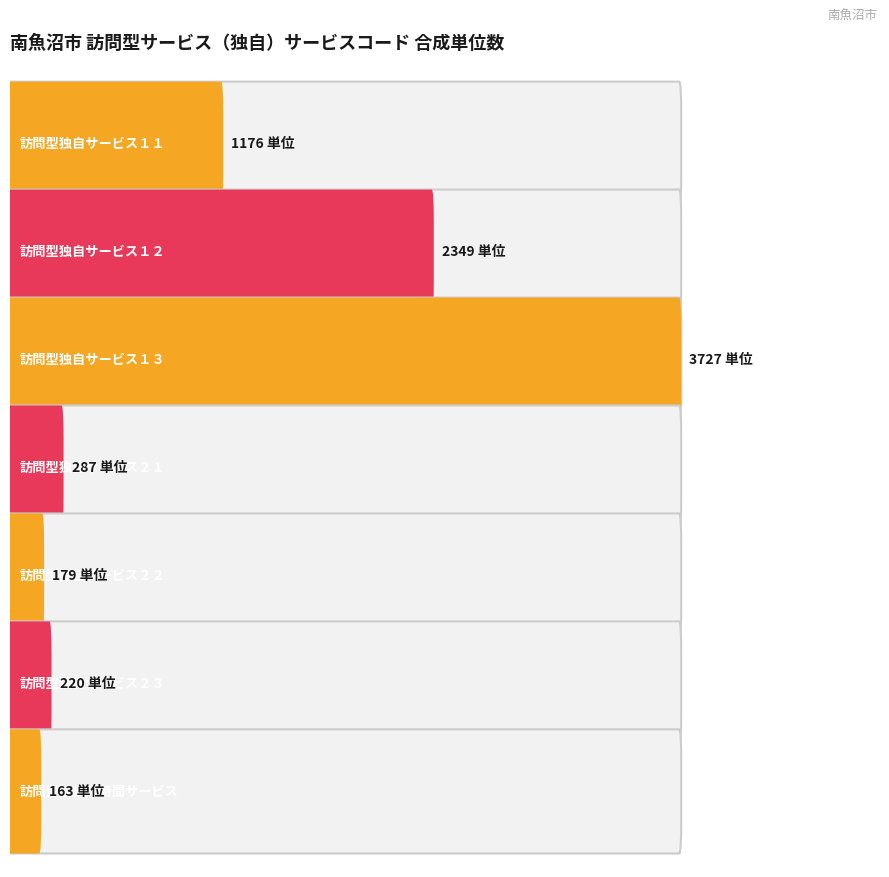

Approximately how many times larger is the value at 訪問型独自サービス２３ compared to 訪問型独自サービス１１?

0.2